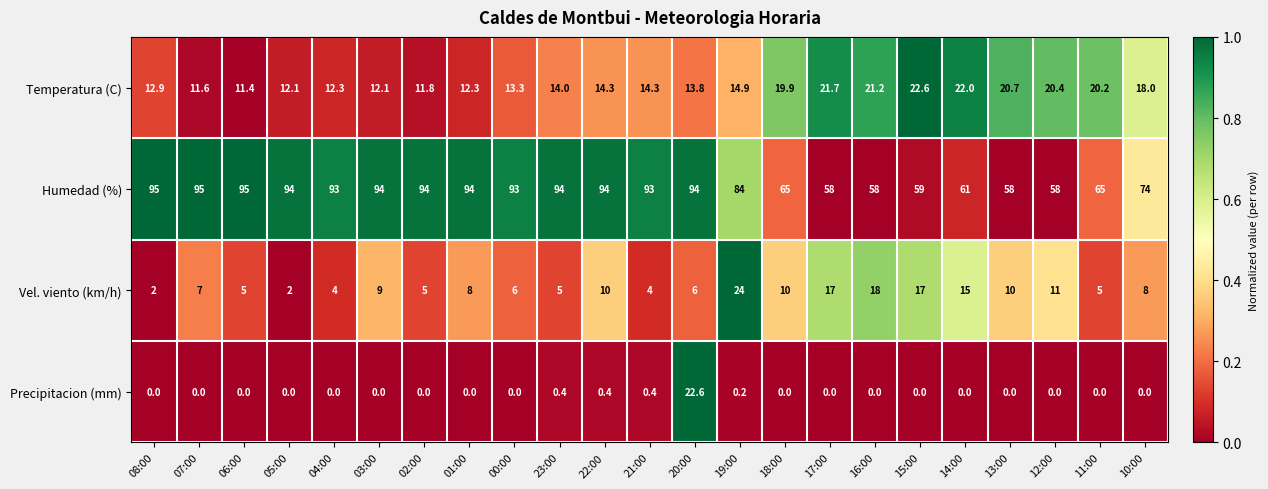

What is the difference between the highest and lowest values at 08:00?

95.0